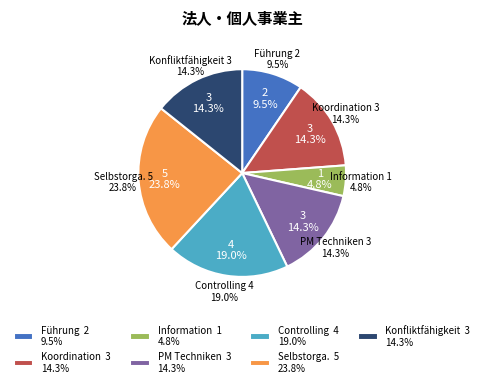

Rank the categories by value from lowest to highest.

Information, Führung, Koordination, PM Techniken, Konfliktfähigkeit, Controlling, Selbstorga.